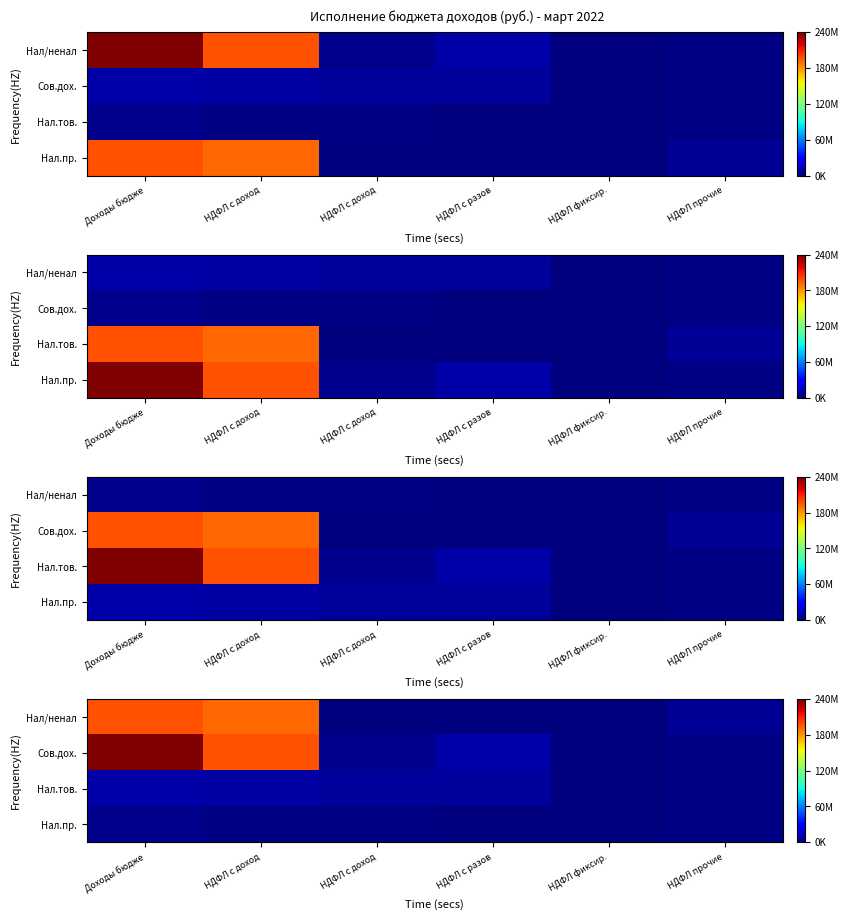

Is the value of Сов.дох. at НДФЛ прочие greater than the value of Нал.пр. at НДФЛ с доход?

Yes